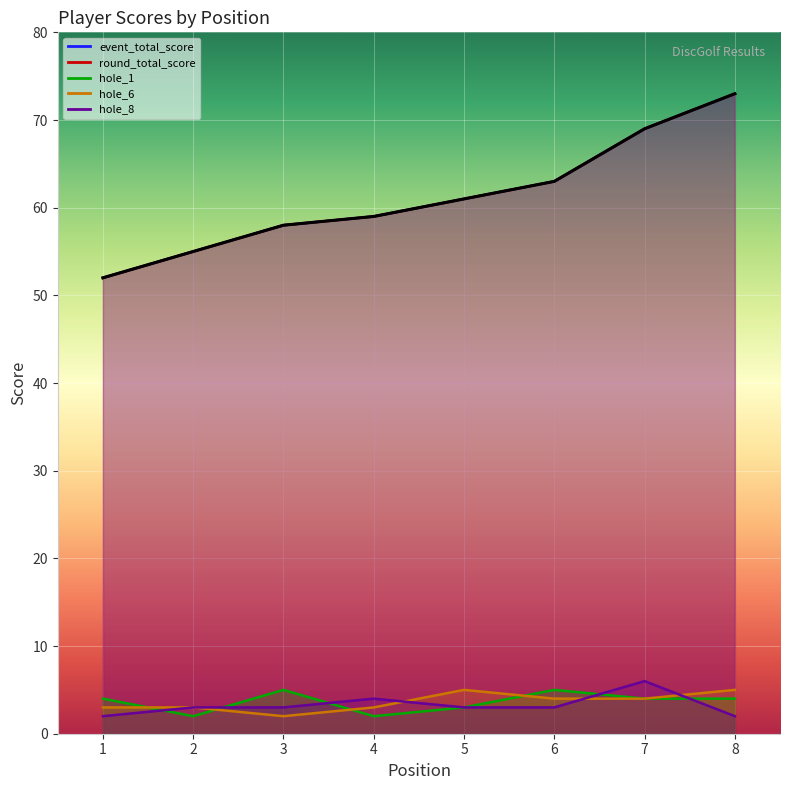

What is the sum of all hole_1 values?

29